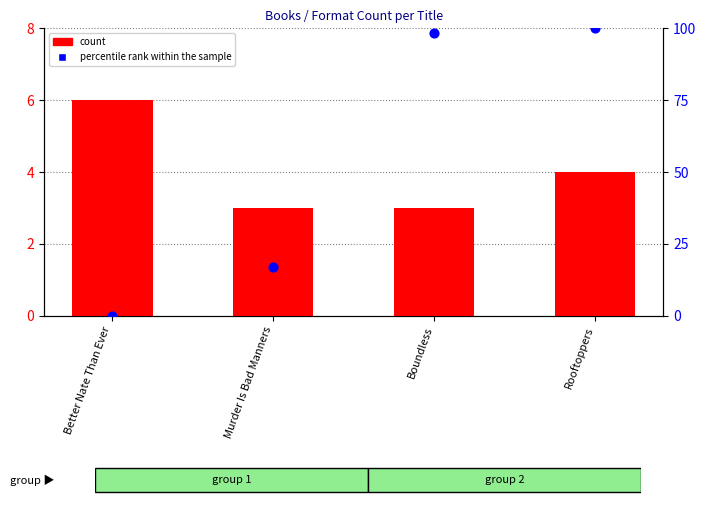

At how many categories does at least one series exceed 37?

2